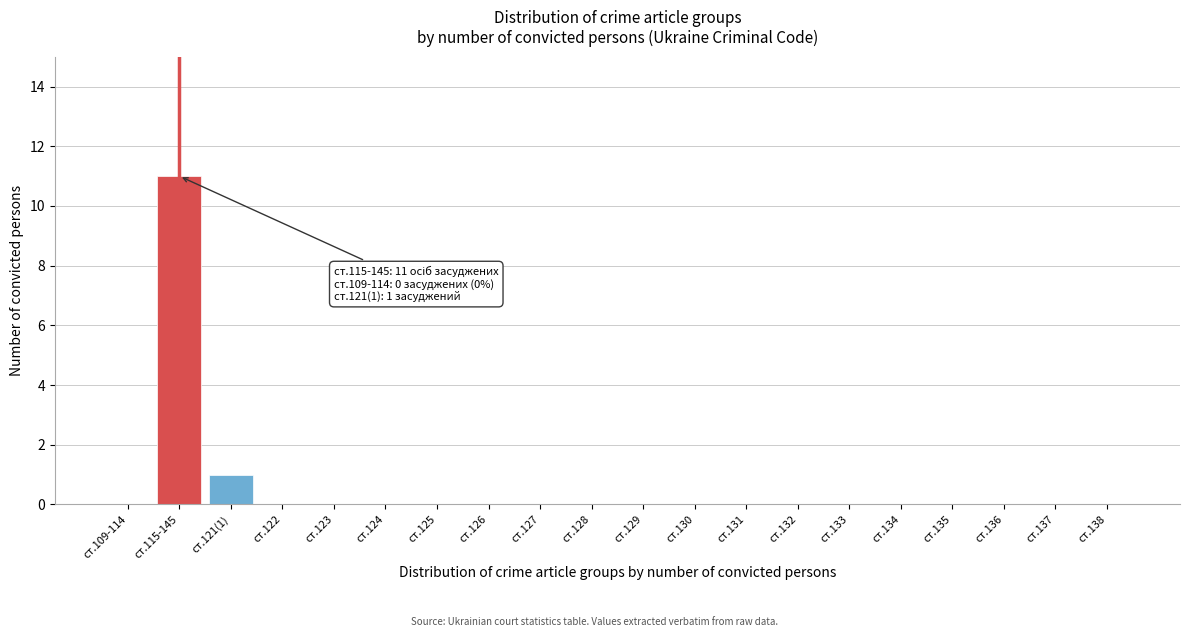

Reading right to left, list all the values displayed in this chart.

ст.138=0	ст.137=0	ст.136=0	ст.135=0	ст.134=0	ст.133=0	ст.132=0	ст.131=0	ст.130=0	ст.129=0	ст.128=0	ст.127=0	ст.126=0	ст.125=0	ст.124=0	ст.123=0	ст.122=0	ст.121(1)=1	ст.115-145=11	ст.109-114=0